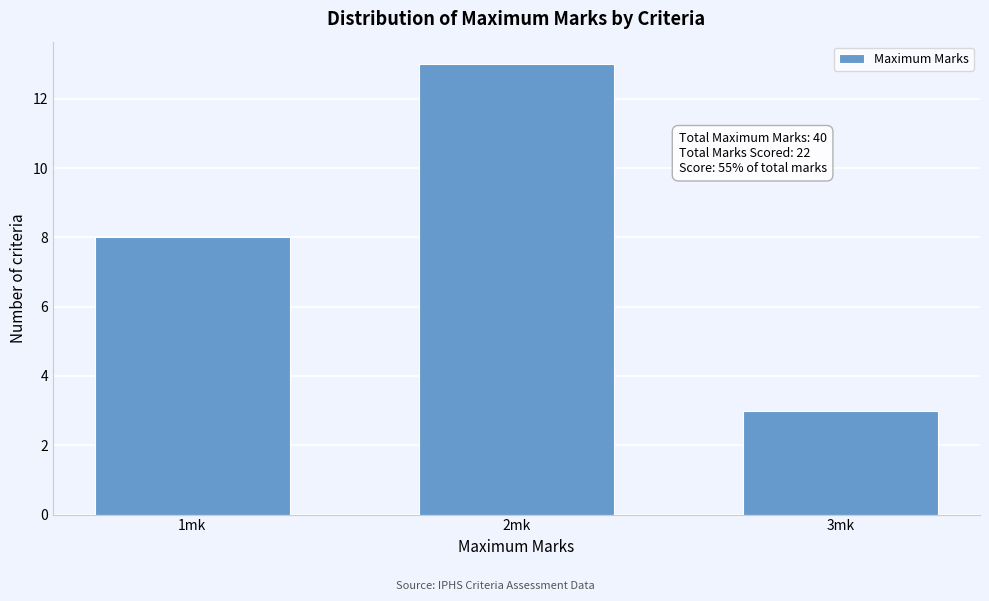

Reading right to left, transcribe all the data shown in this chart.

3mk=3	2mk=13	1mk=8